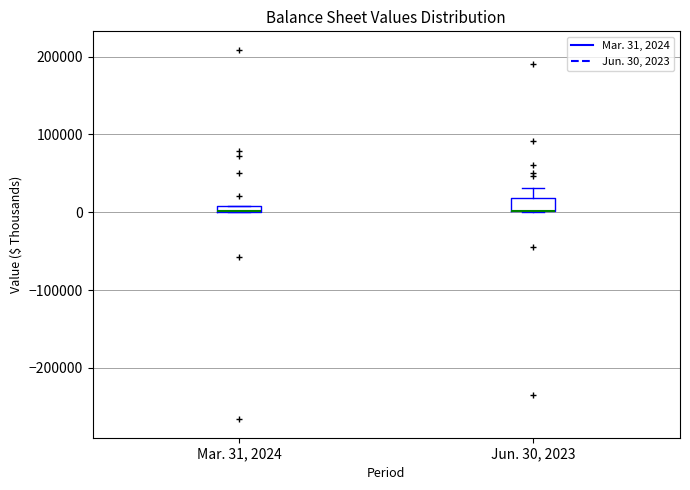

Where does the upper whisker of the box for Jun. 30, 2023 end on the y-axis? The values are not printed on the chart, so give them approximately, as read against the axis.

30000